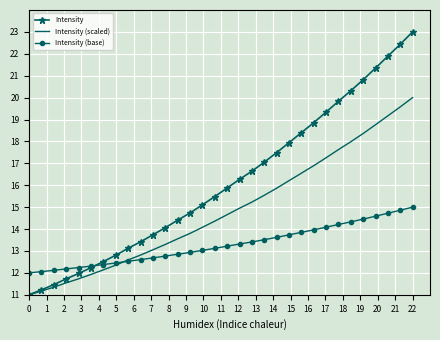

Which series has the largest range (max minus min)?

Intensity